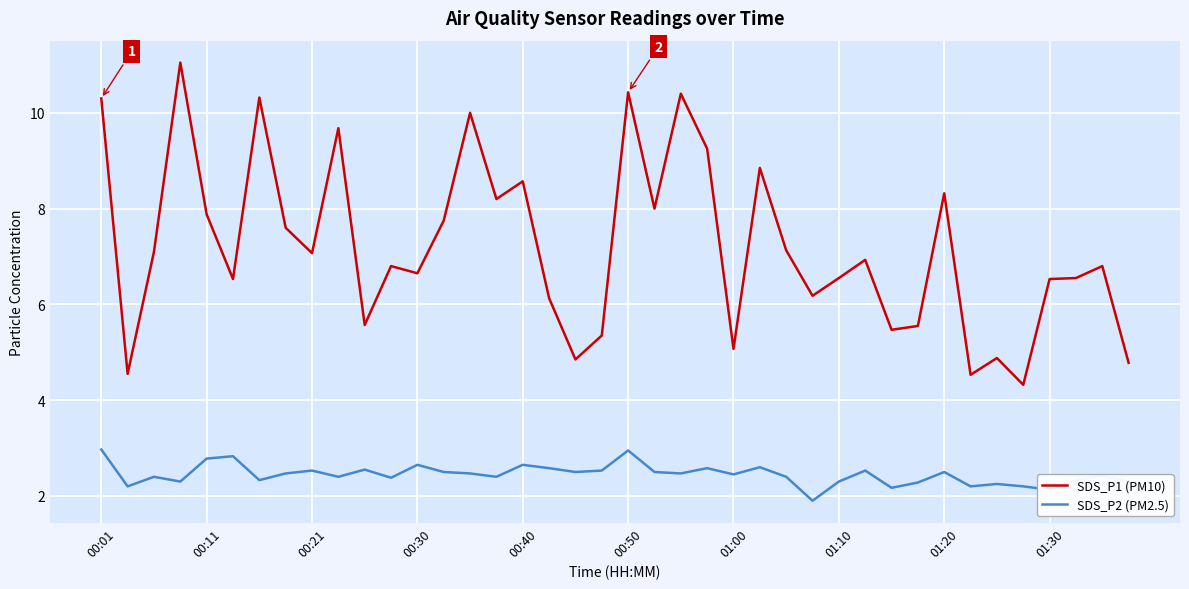

True or false: SDS_P1 (PM10) and SDS_P2 (PM2.5) intersect in this chart.

False